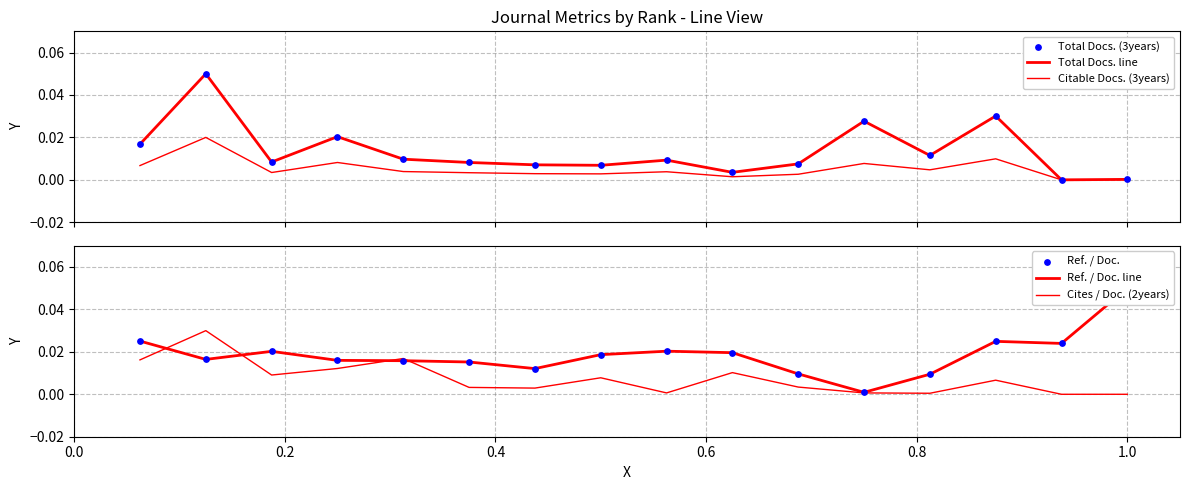

Which series has the largest total across all categories?

Ref. / Doc. line